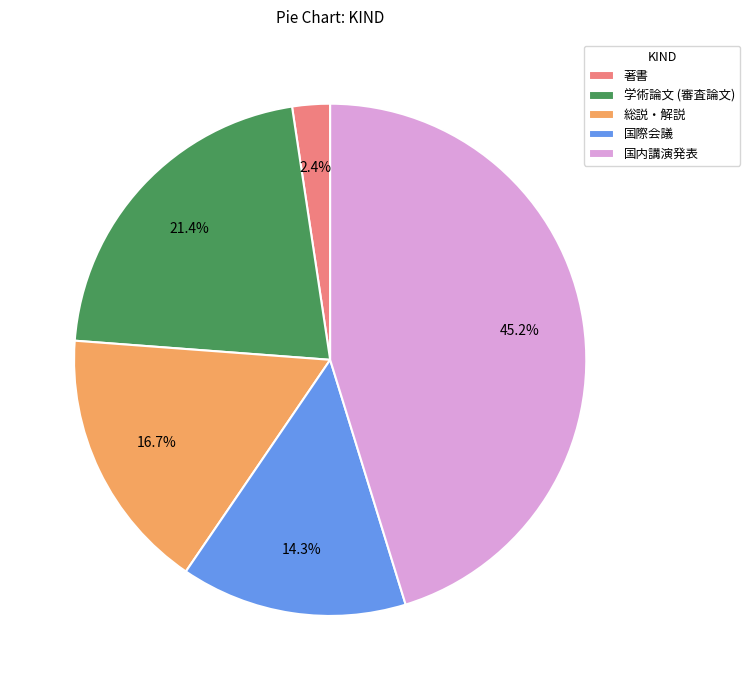

Between 総説・解説 and 国内講演発表, which is larger?

国内講演発表